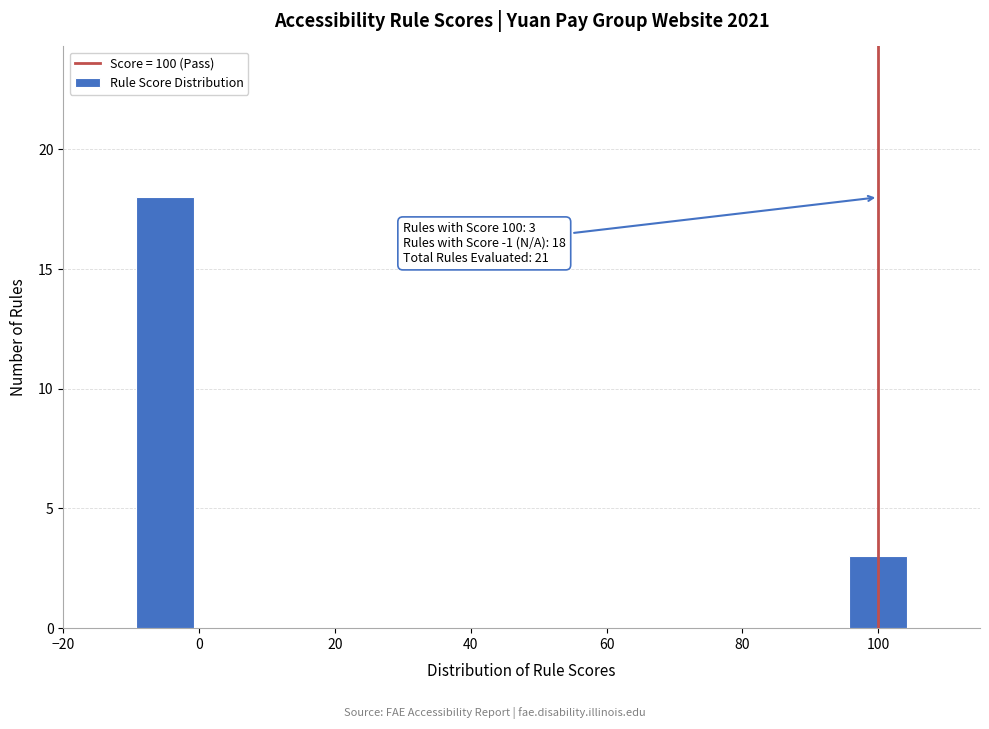

Read against the x-axis, roughly where is the centre of the tallest bar?

-4